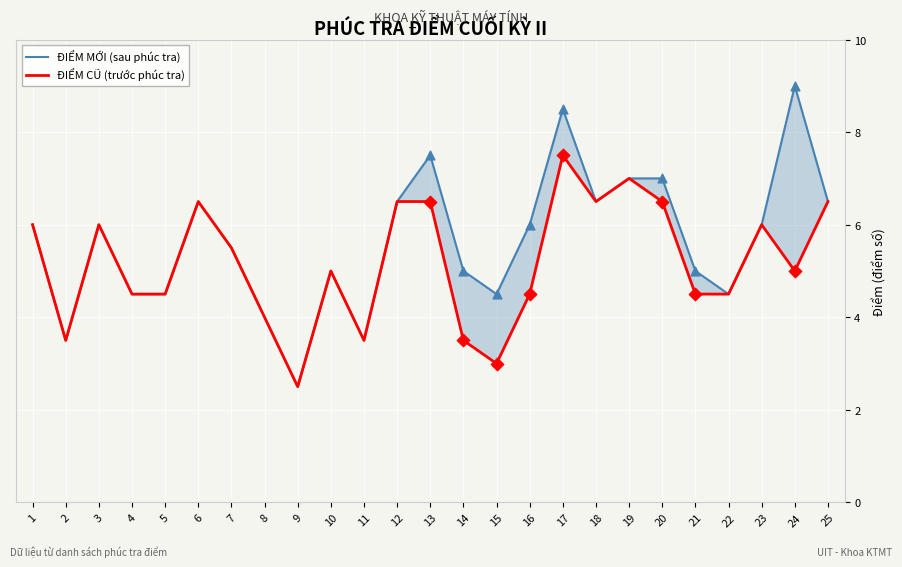

Which series has the widest spread of Y values?

ĐIỂM MỚI (sau phúc tra)